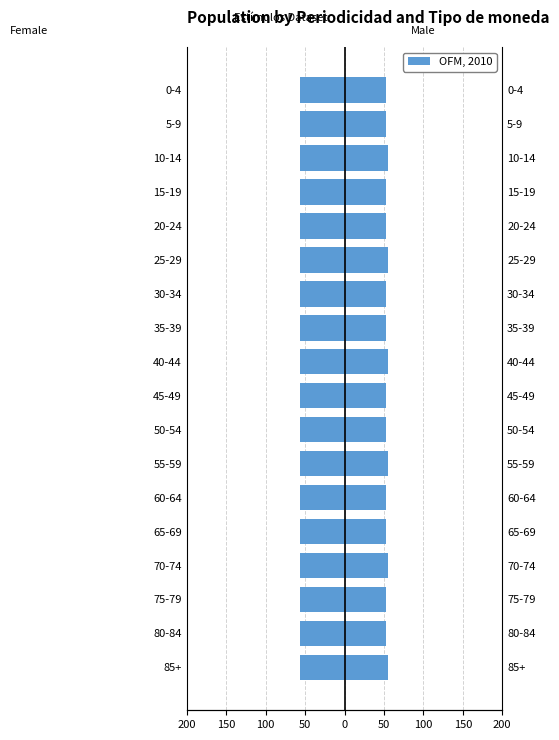

How many values are between -57 and -56?

18